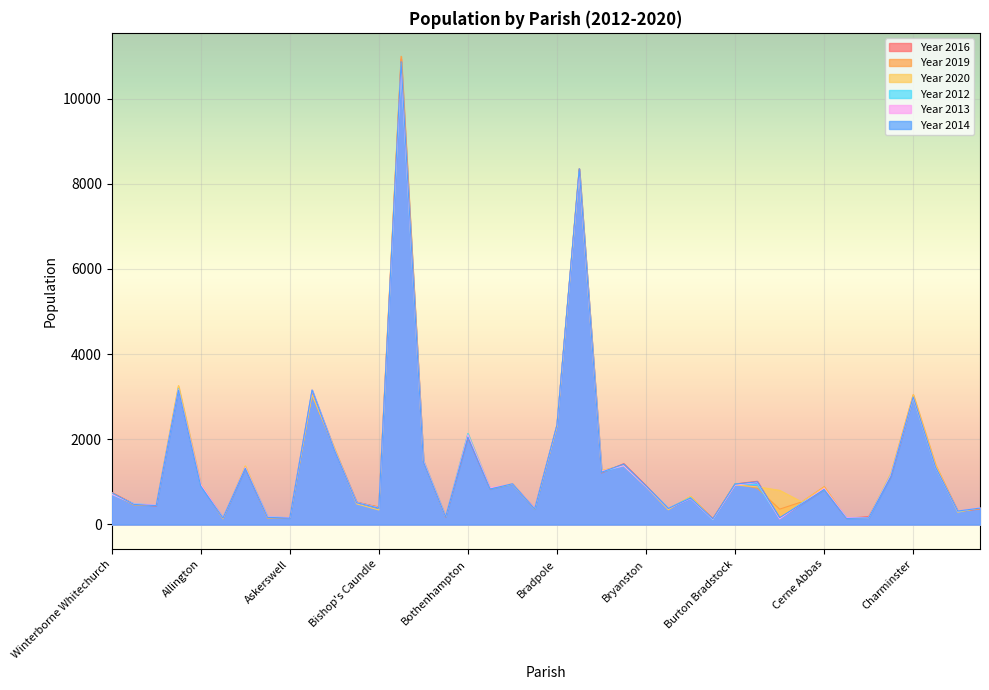

How many lines are shown in the chart?

6